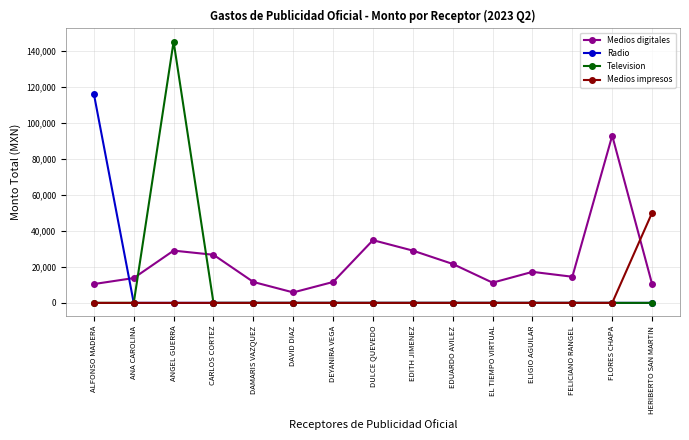

List the series in order of their peak value, lowest first.

Medios impresos, Medios digitales, Radio, Television